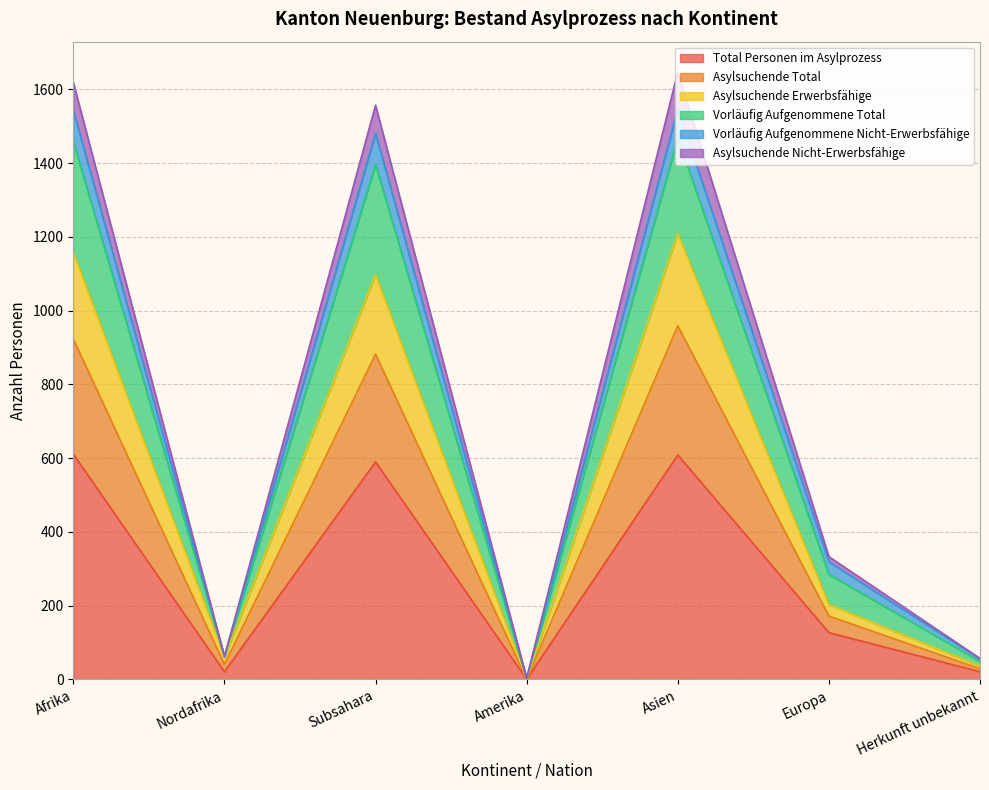

Does the chart have visible grid lines?

Yes